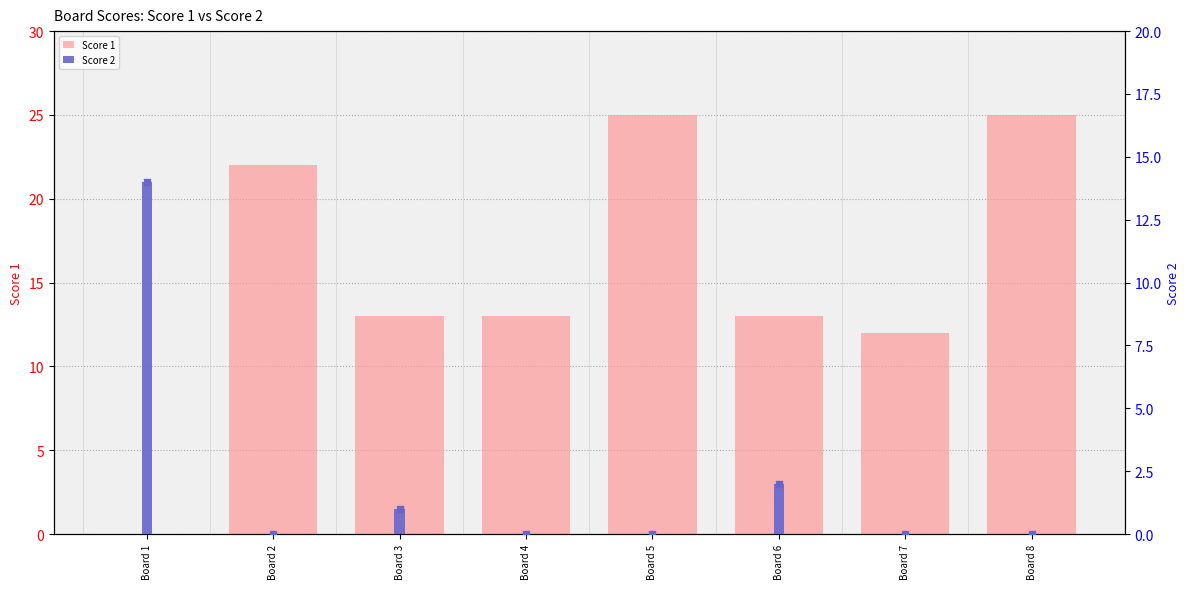

What is the total value across all series at Board 4?

13